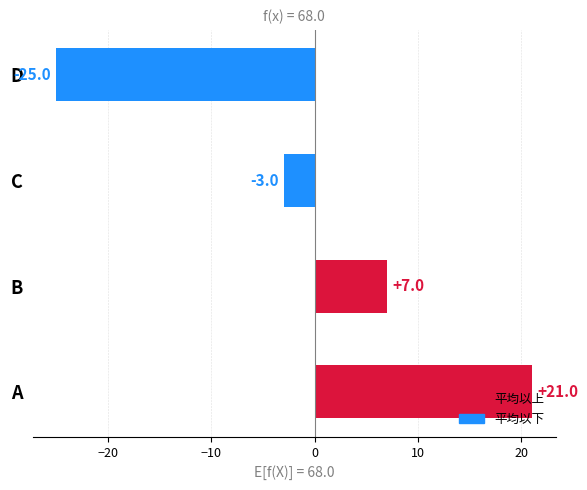

How many values are between -3 and 21?

3